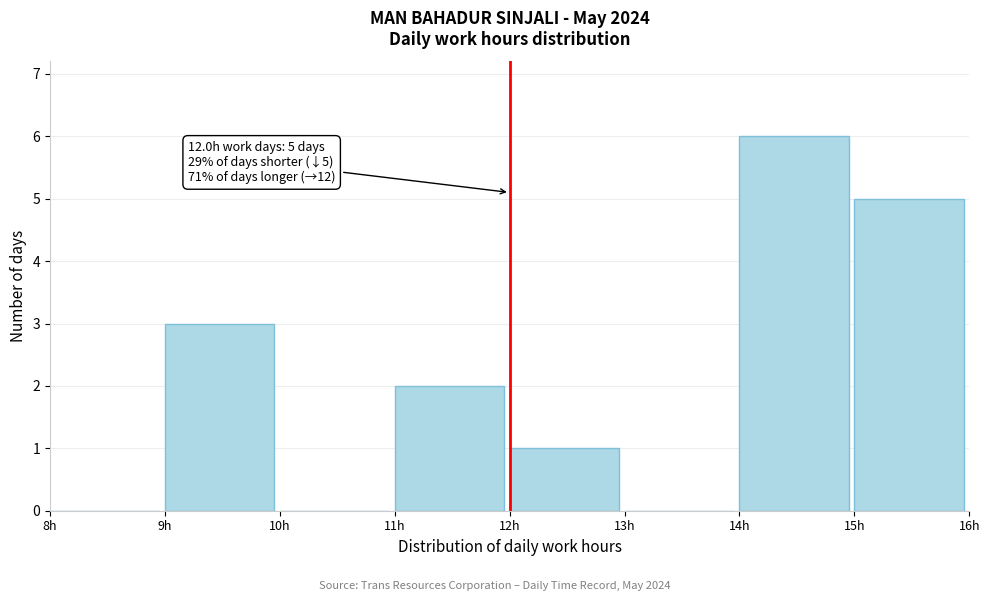

Which range on the x-axis has the tallest bar?

14 to 15